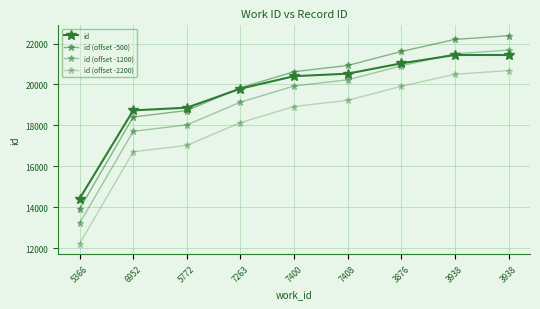

How many data points in id (offset -1200) are less than 19925?

4